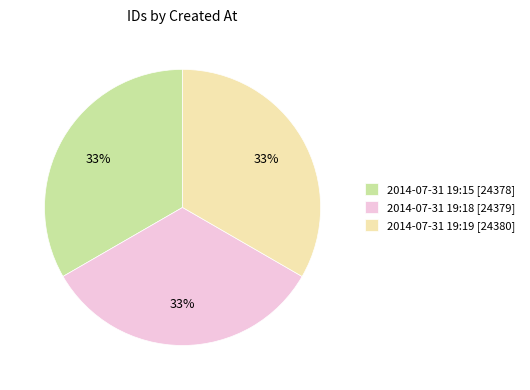

To the nearest percent, what portion does 2014-07-31 19:15 [24378] represent?

33%